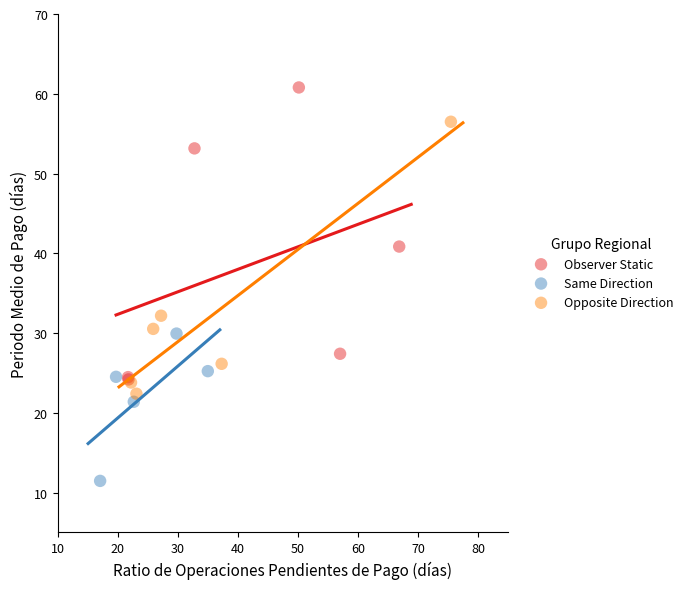

Which series contains the highest Y value?

Observer Static